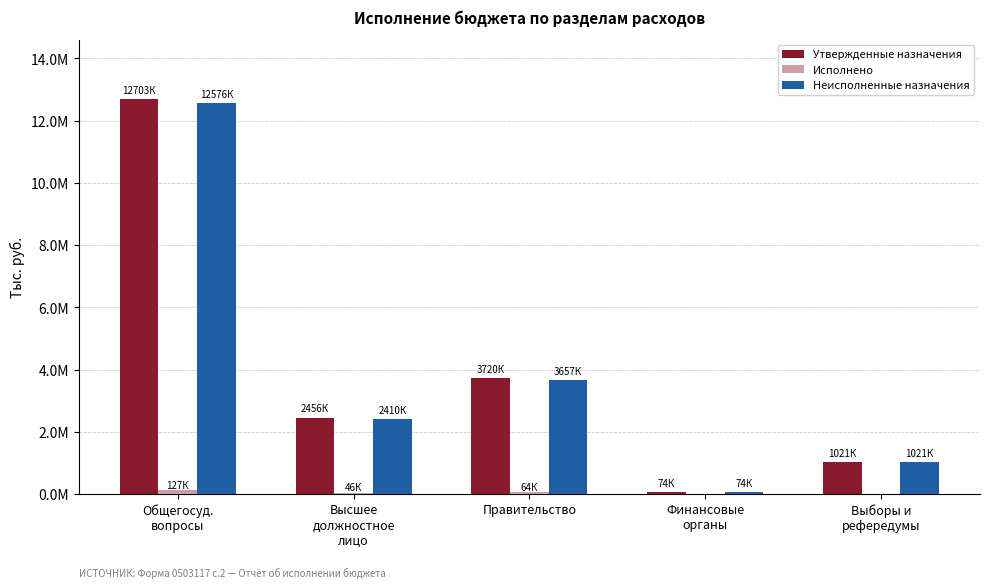

Is it true that Исполнено equals -59979.6 at Выборы и
рефередумы?

False